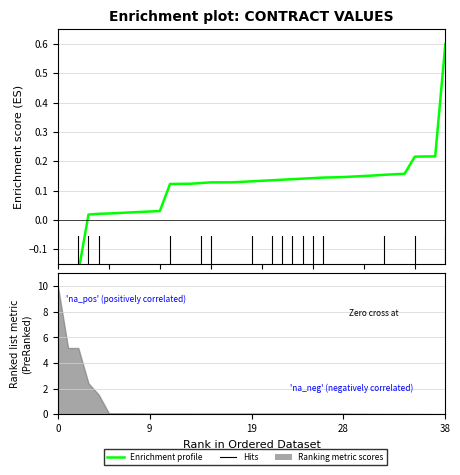

Reading left to right, what are all the values shown in this chart?

-0.4	-0.4	-0.2	0.0	0.0	0.0	0.0	0.0	0.0	0.0	0.0	0.1	0.1	0.1	0.1	0.1	0.1	0.1	0.1	0.1	0.1	0.1	0.1	0.1	0.1	0.1	0.1	0.1	0.1	0.1	0.1	0.2	0.2	0.2	0.2	0.2	0.2	0.2	0.6